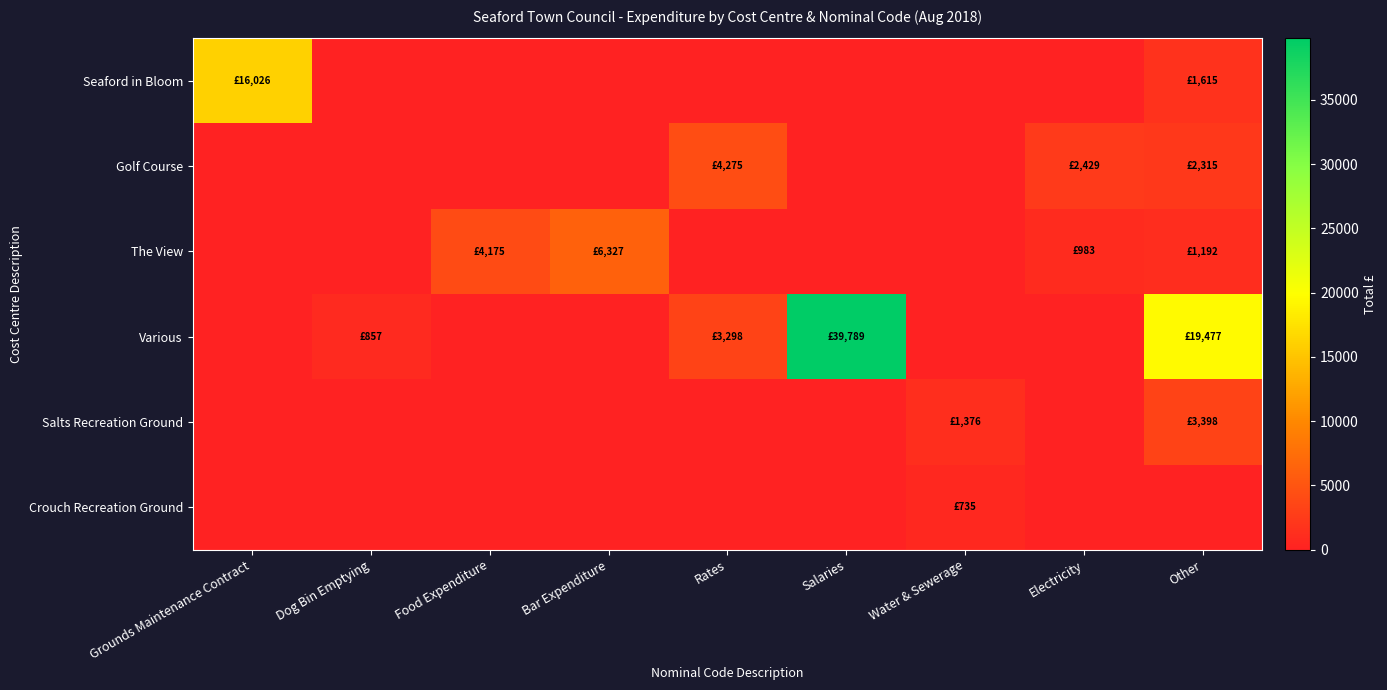

Reading right to left, transcribe all the data shown in this chart.

Seaford in Bloom: Other=1615.4	Electricity=0.0	Water & Sewerage=0.0	Salaries=0.0	Rates=0.0	Bar Expenditure=0.0	Food Expenditure=0.0	Dog Bin Emptying=0.0	Grounds Maintenance Contract=16025.6
Golf Course: Other=2315.4	Electricity=2428.5	Water & Sewerage=0.0	Salaries=0.0	Rates=4274.9	Bar Expenditure=0.0	Food Expenditure=0.0	Dog Bin Emptying=0.0	Grounds Maintenance Contract=0.0
The View: Other=1192.3	Electricity=982.6	Water & Sewerage=0.0	Salaries=0.0	Rates=0.0	Bar Expenditure=6327.0	Food Expenditure=4174.8	Dog Bin Emptying=0.0	Grounds Maintenance Contract=0.0
Various: Other=19477.3	Electricity=0.0	Water & Sewerage=0.0	Salaries=39788.8	Rates=3298.0	Bar Expenditure=0.0	Food Expenditure=0.0	Dog Bin Emptying=857.1	Grounds Maintenance Contract=0.0
Salts Recreation Ground: Other=3397.5	Electricity=0.0	Water & Sewerage=1376.4	Salaries=0.0	Rates=0.0	Bar Expenditure=0.0	Food Expenditure=0.0	Dog Bin Emptying=0.0	Grounds Maintenance Contract=0.0
Crouch Recreation Ground: Other=0.0	Electricity=0.0	Water & Sewerage=734.7	Salaries=0.0	Rates=0.0	Bar Expenditure=0.0	Food Expenditure=0.0	Dog Bin Emptying=0.0	Grounds Maintenance Contract=0.0